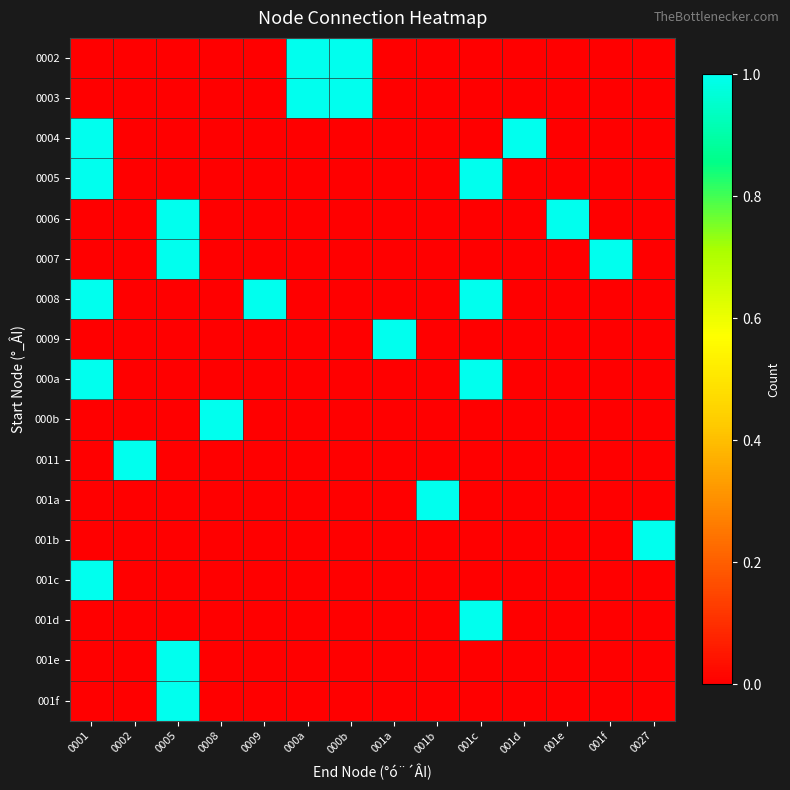

What is the difference between the highest and lowest values at 0008?

1